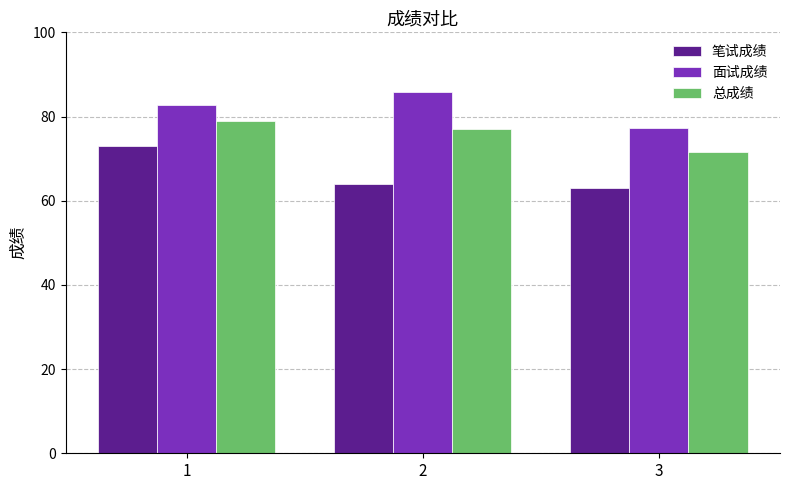

What is the spread (max minus min) of values at 1?

9.8